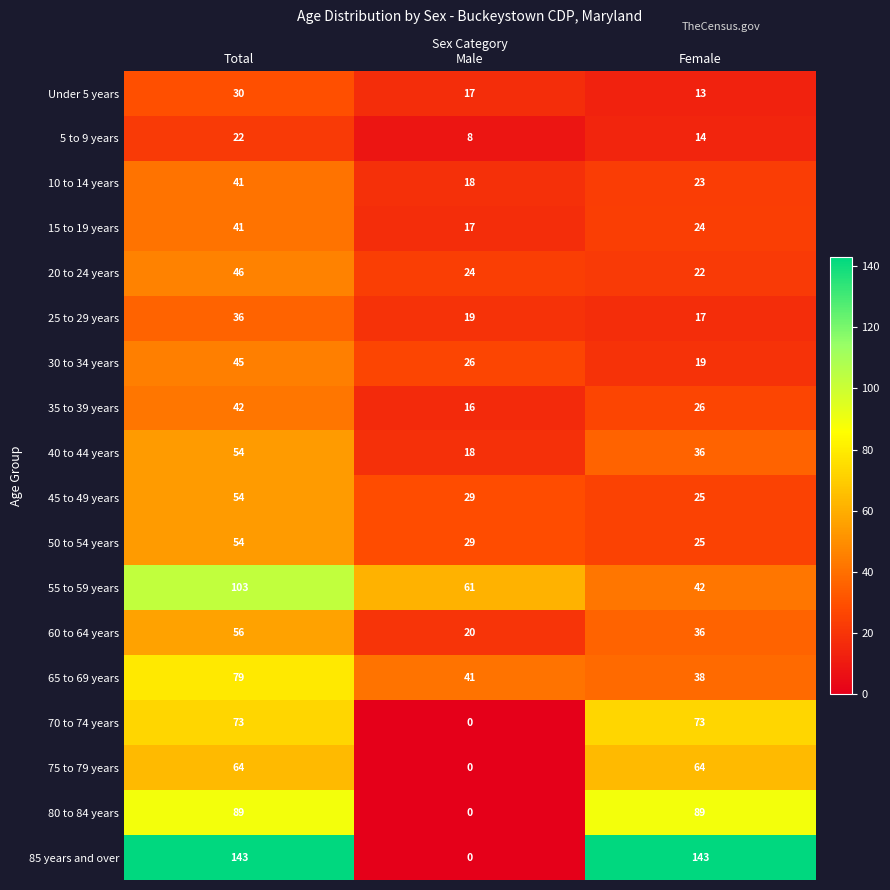

Which series changed the most between Male and Female?

85 years and over